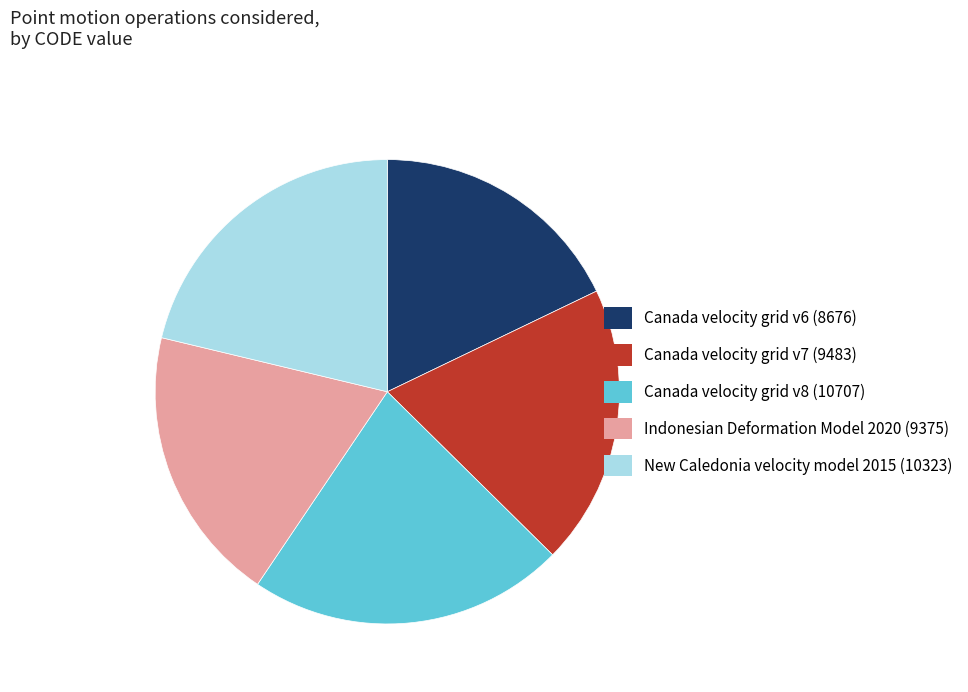

The Canada velocity grid v6 slice represents 24% of the pie. True or false?

False